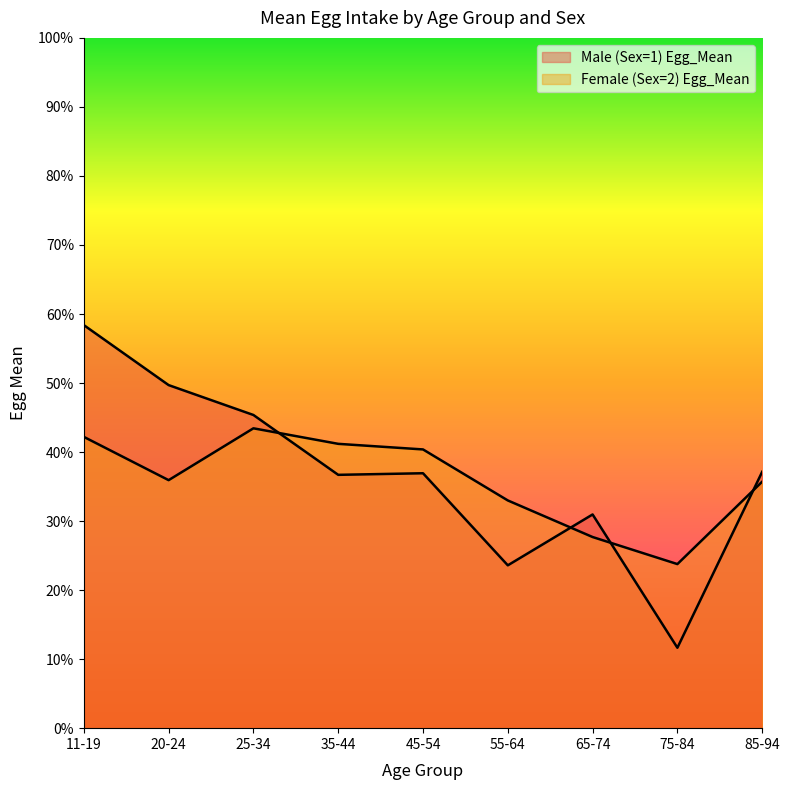

At which label is Female (Sex=2) Egg_Mean closest to 33?

55-64